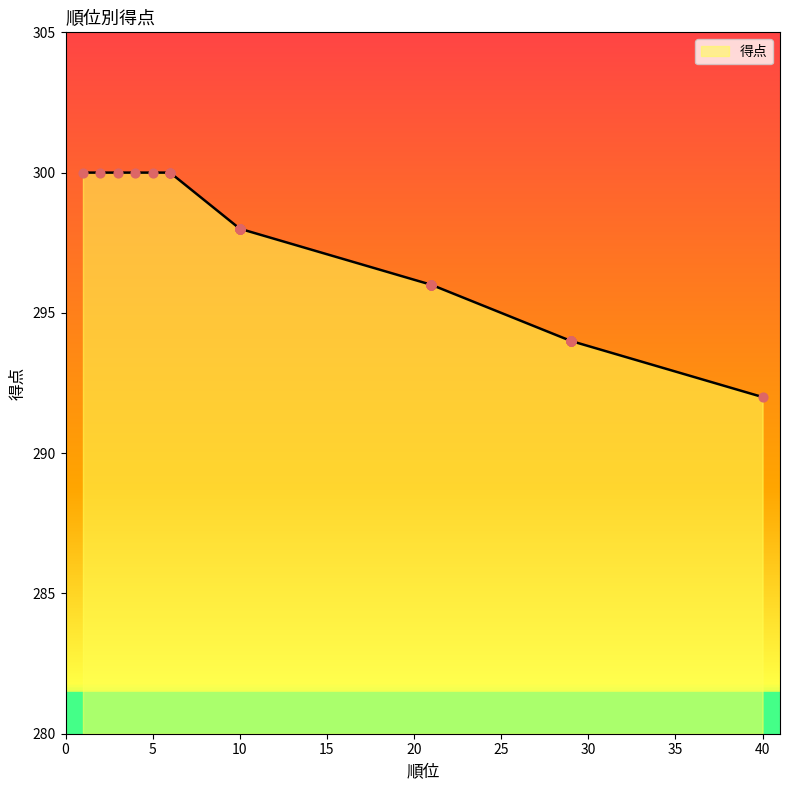

Approximately how many times larger is the value at 21 compared to 10?

1.0